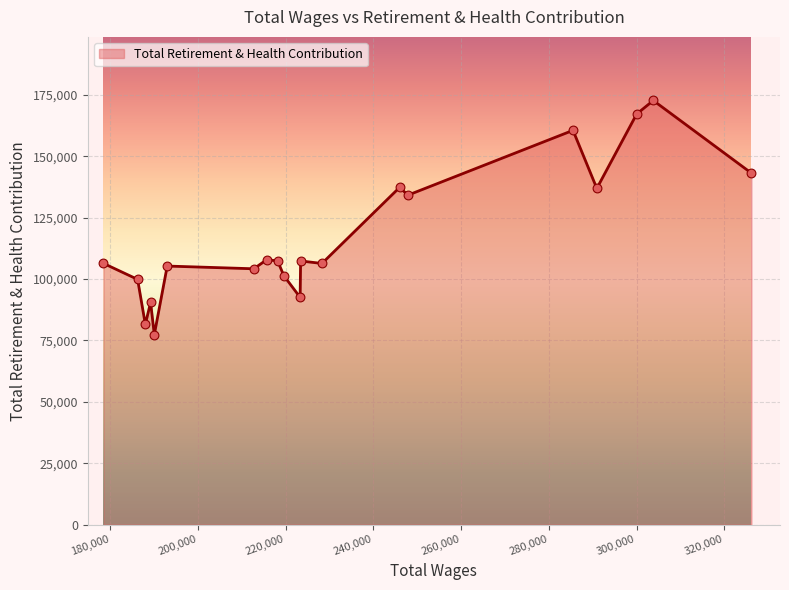

What is the minimum value shown in the chart?

77369